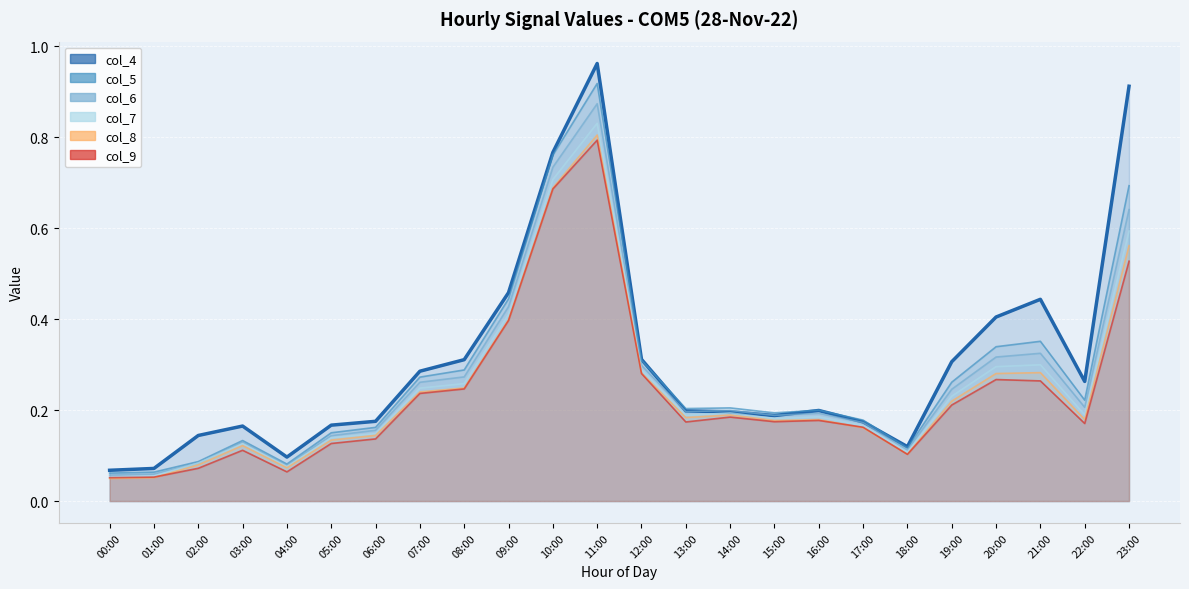

True or false: col_8 has a value of 0.2 at 14:00.

True